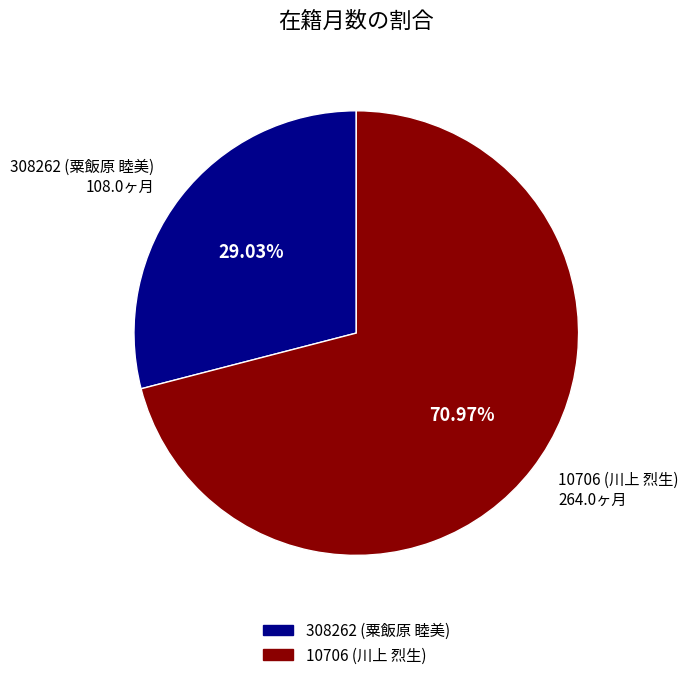

What is the ratio of the value at 308262 (粟飯原 睦美) to the value at 10706 (川上 烈生)?

0.4